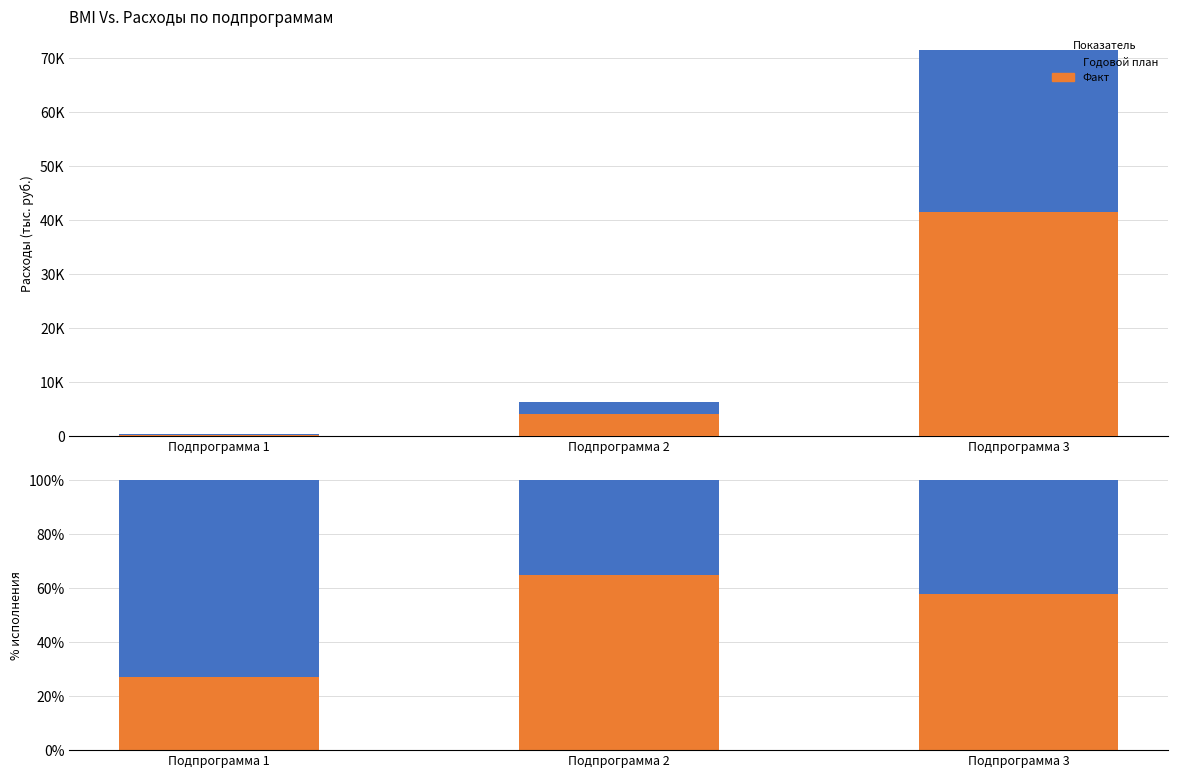

At how many categories does at least one series exceed 29?

3